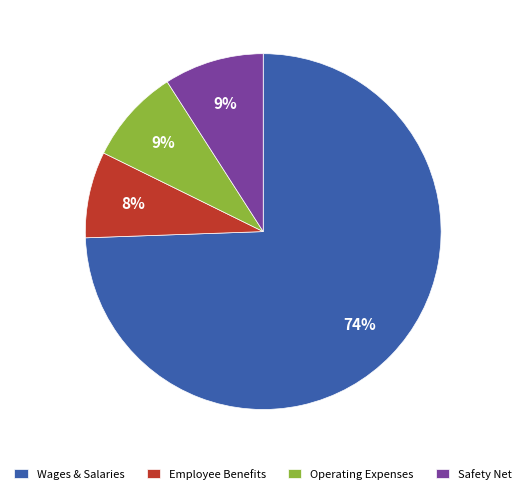

What is the largest slice in the pie chart?

Wages & Salaries